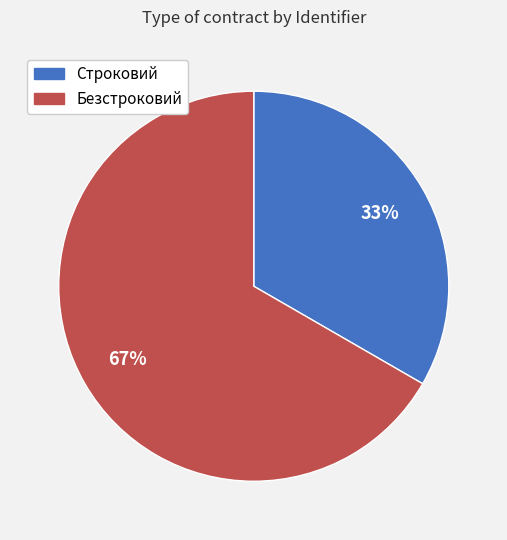

Is it true that Строковий is 33% of the pie?

True